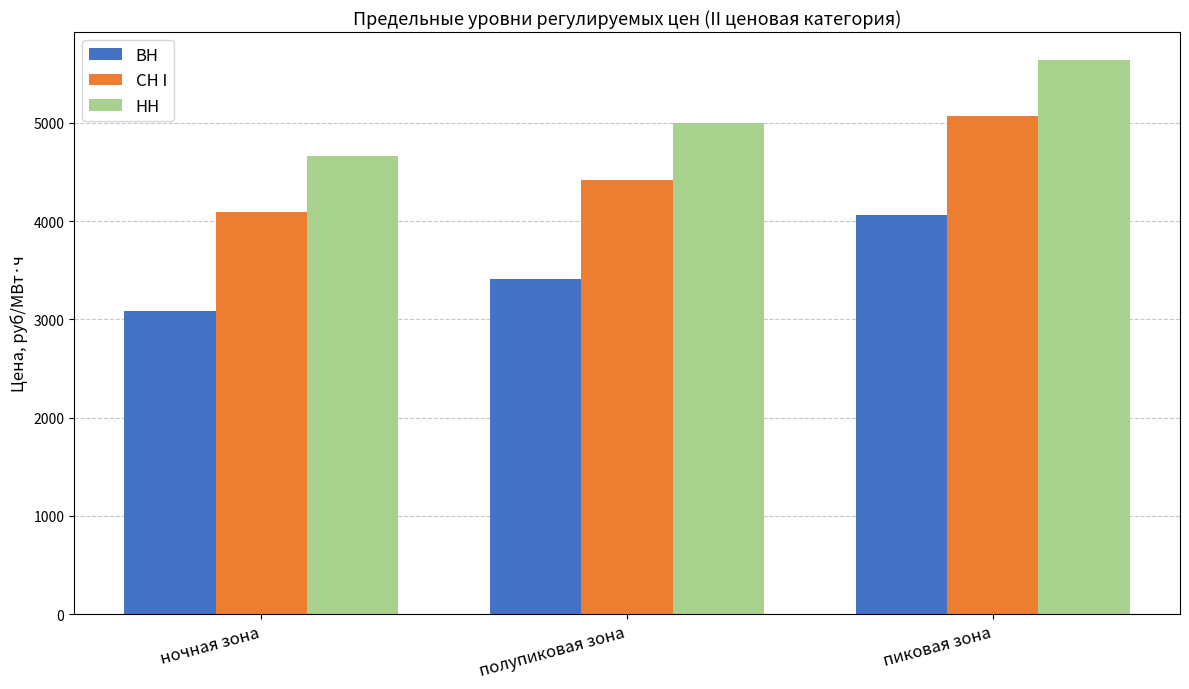

Are the bars horizontal?

No